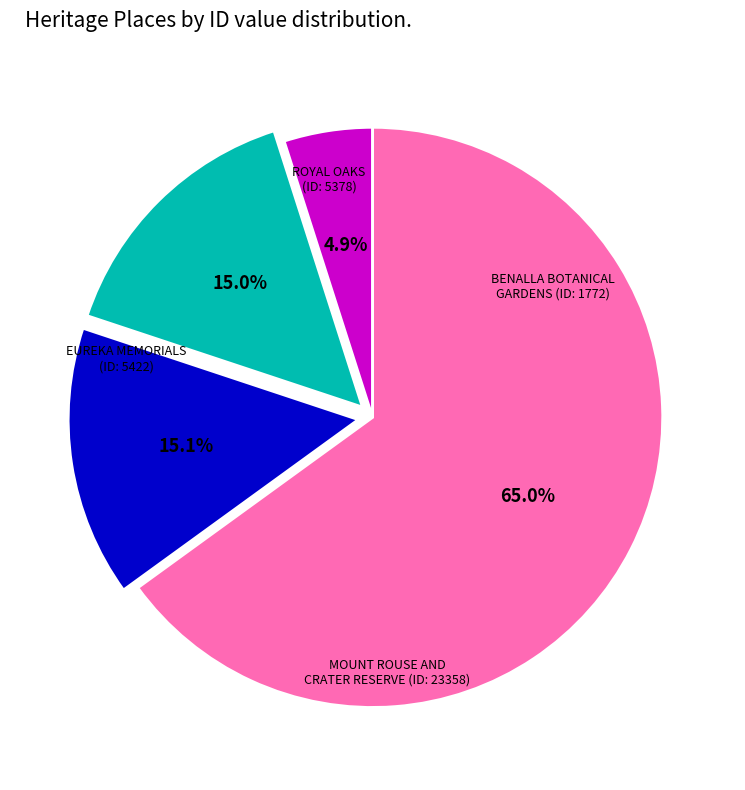

Is there a majority slice in this chart?

Yes